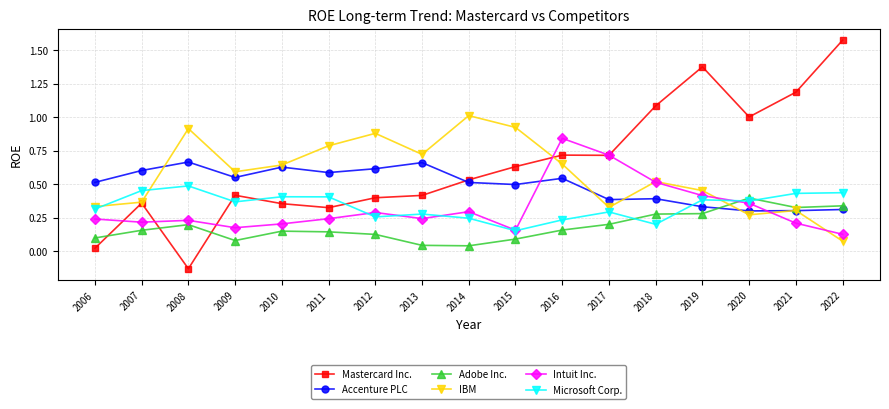

Between which two adjacent categories do Microsoft Corp. and Adobe Inc. first intersect?

2017 and 2018